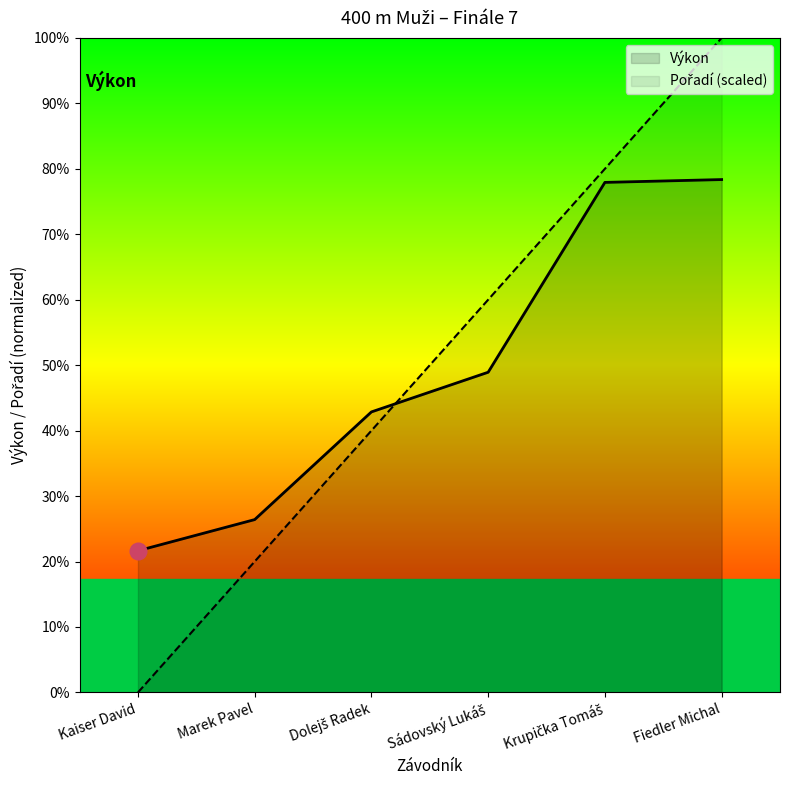

Where is Výkon nearest to the value 56?

Sádovský Lukáš